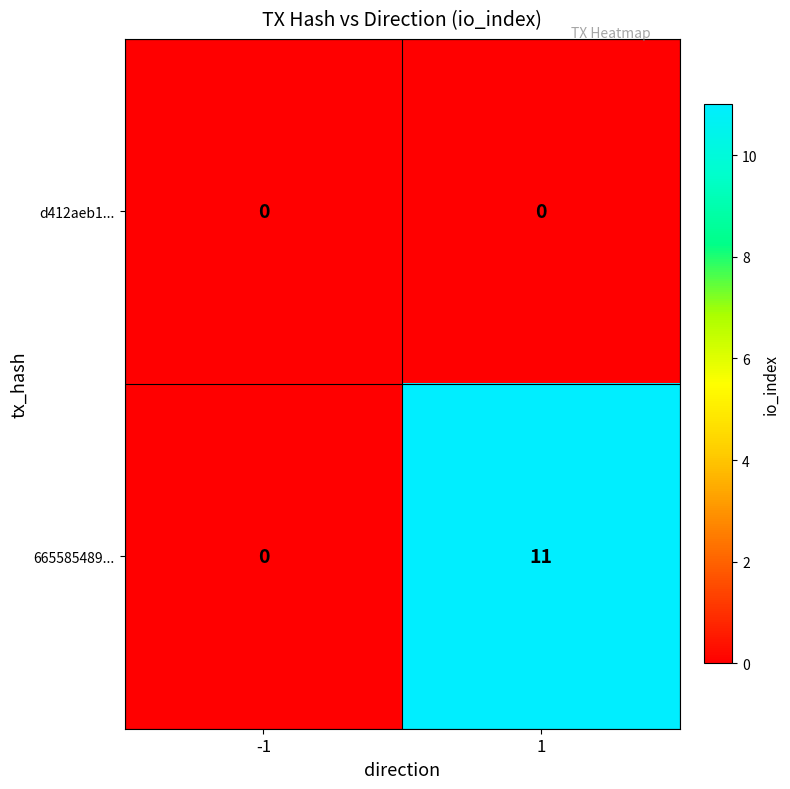

List the series in order of their overall mean, lowest first.

d412aeb1..., 665585489...